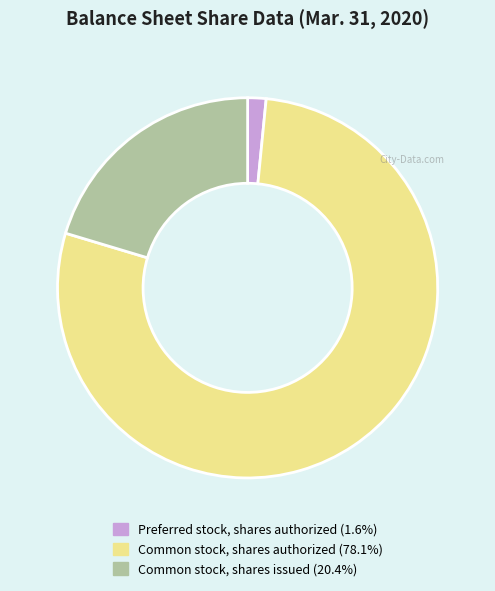

Is it true that Common stock, shares issued is 20% of the pie?

True